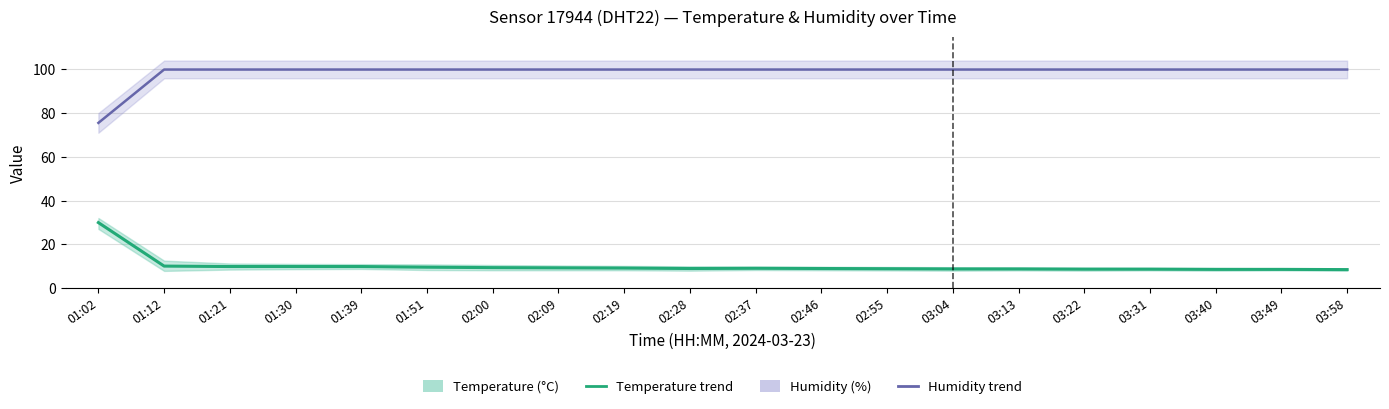

What is the minimum value shown in the chart?

8.4